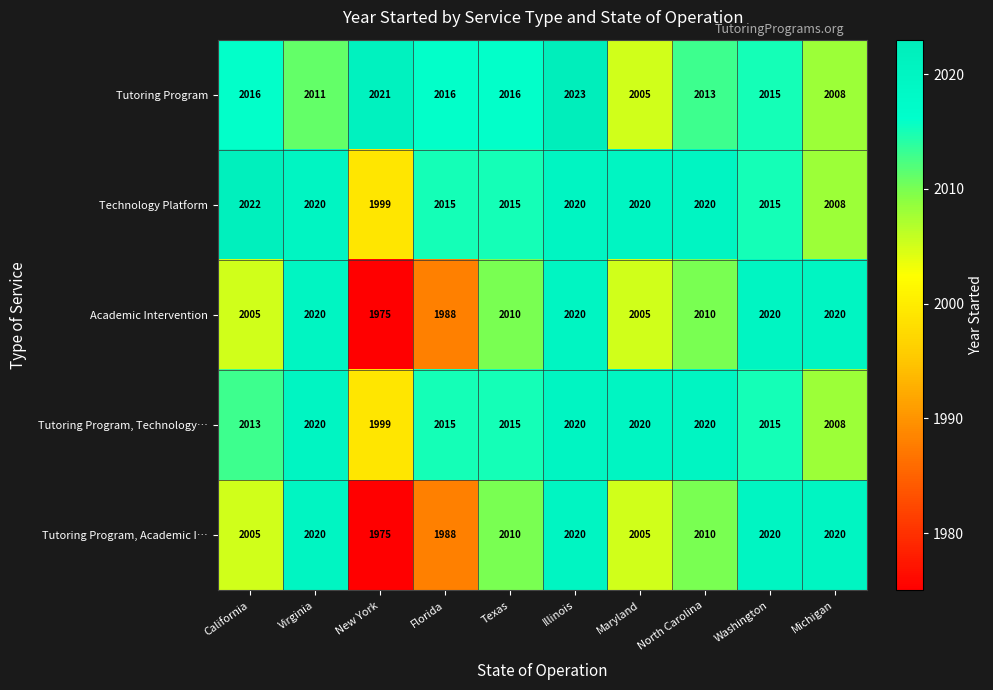

What is the difference between the highest and lowest values at Illinois?

3